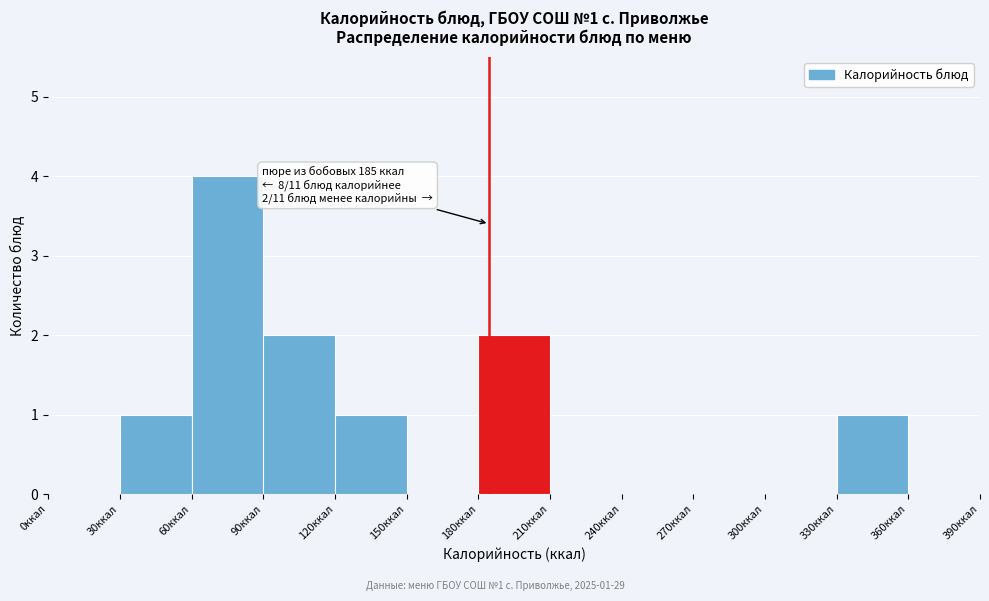

Which range on the x-axis has the tallest bar?

60 to 90